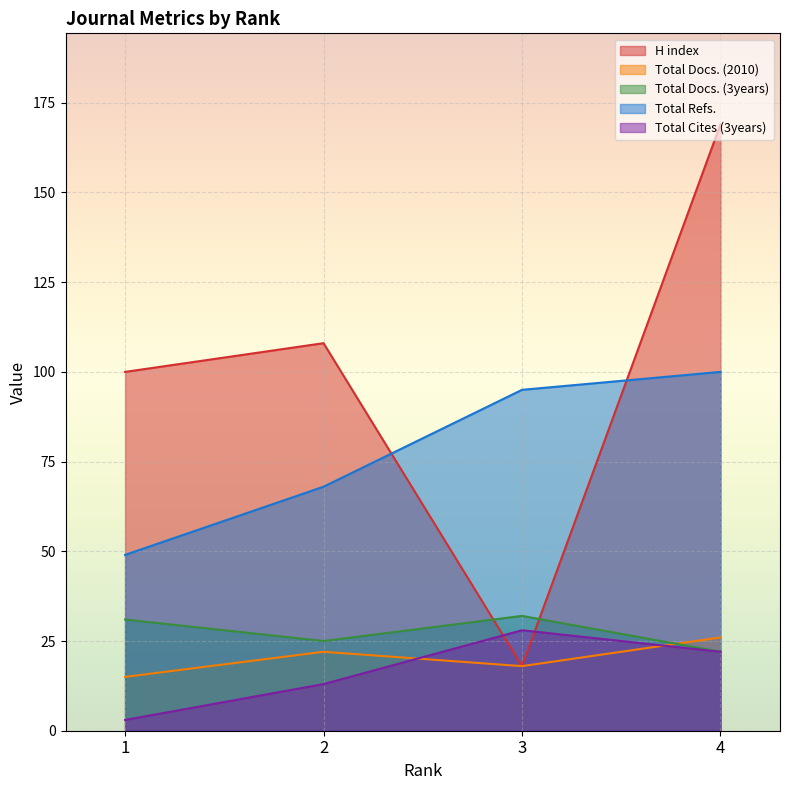

What is the average value of the Total Cites (3years) series?

16